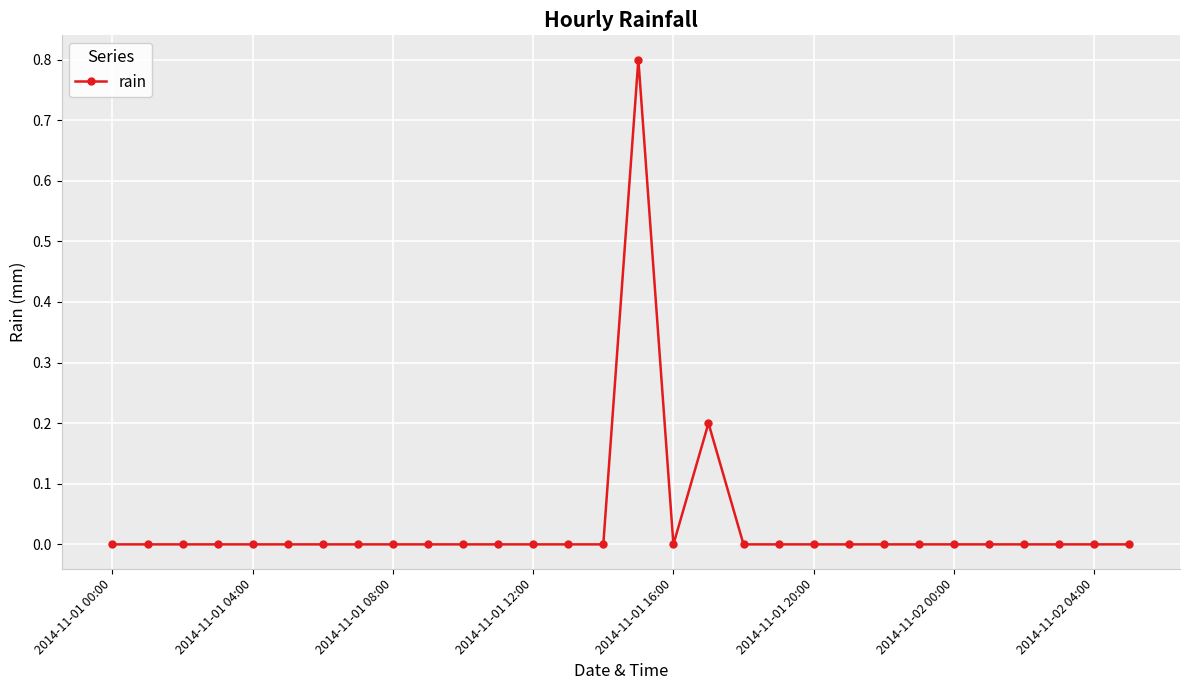

What is the maximum value shown in the chart?

0.8